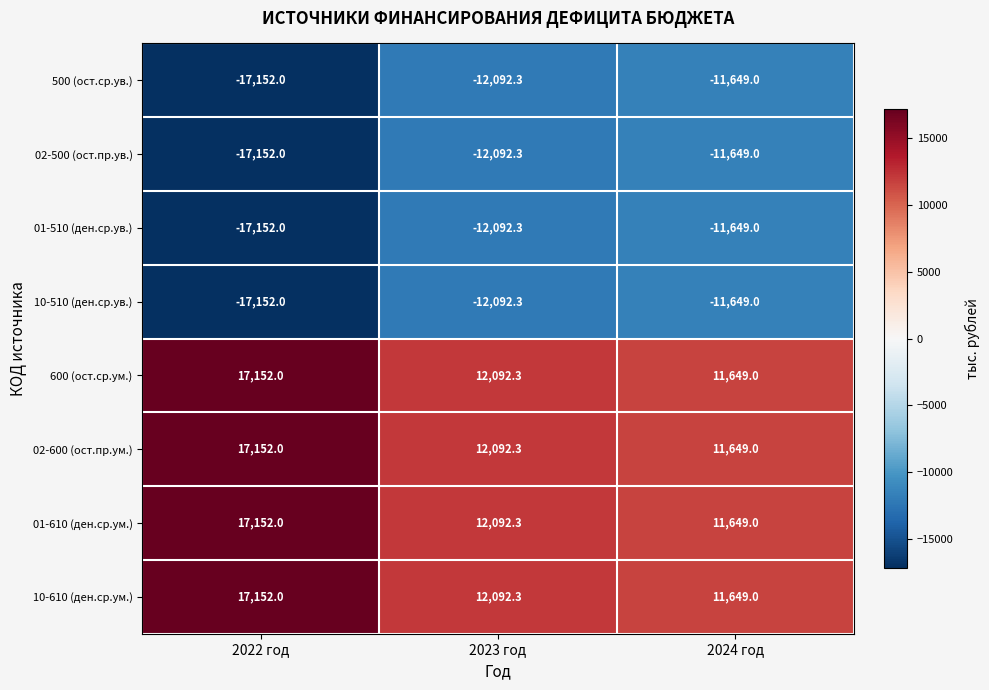

What is the difference between the highest and lowest values at 2024 год?

23298.0